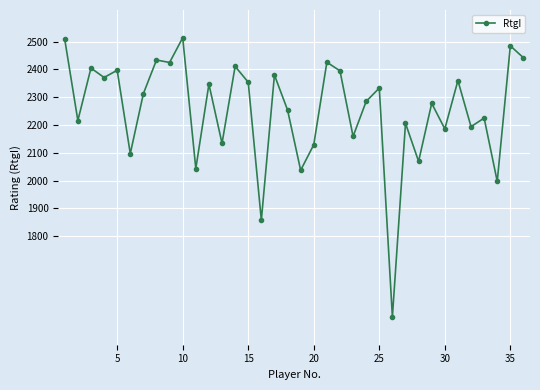

What is the value of the 22nd point from the left?

2395